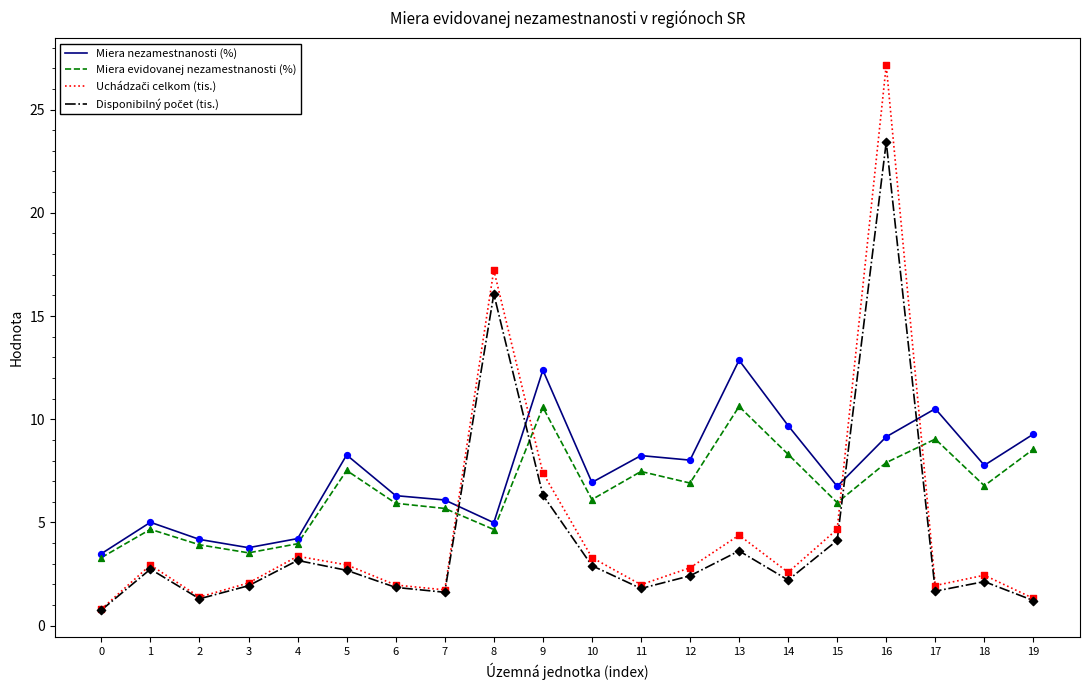

At how many categories does at least one series exceed 20?

1